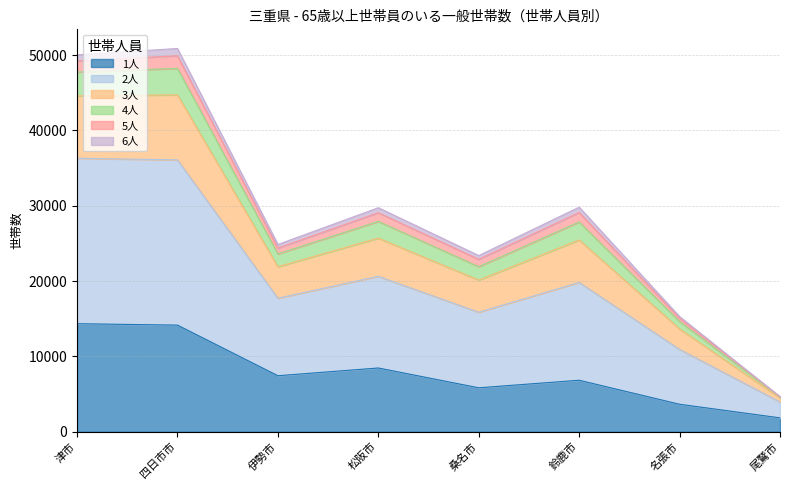

At which label does 1人 reach its minimum?

尾鷲市